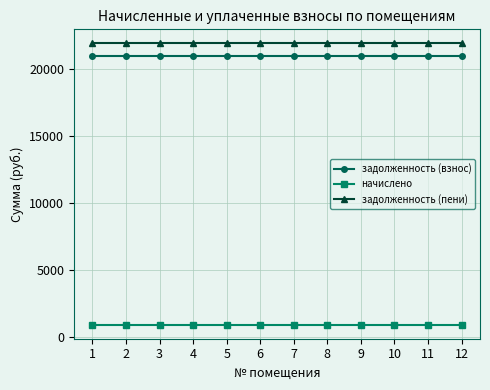

True or false: задолженность (взнос) and начислено intersect in this chart.

False